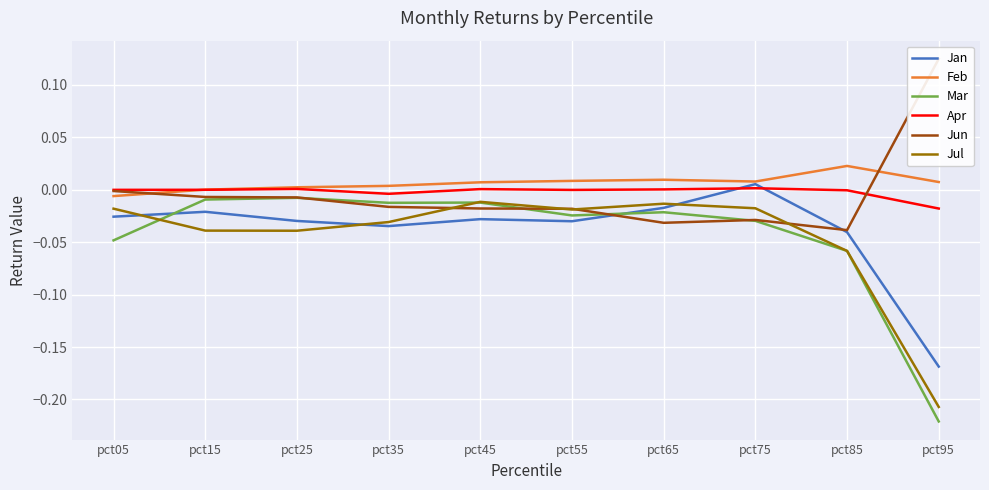

How many lines are shown in the chart?

6